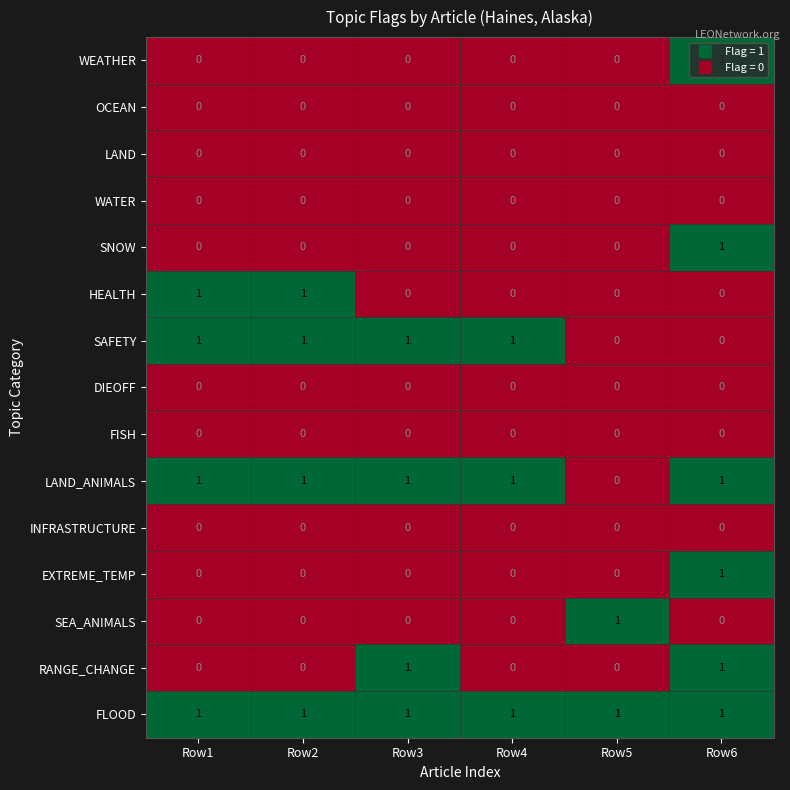

Count the number of data series in this chart.

15